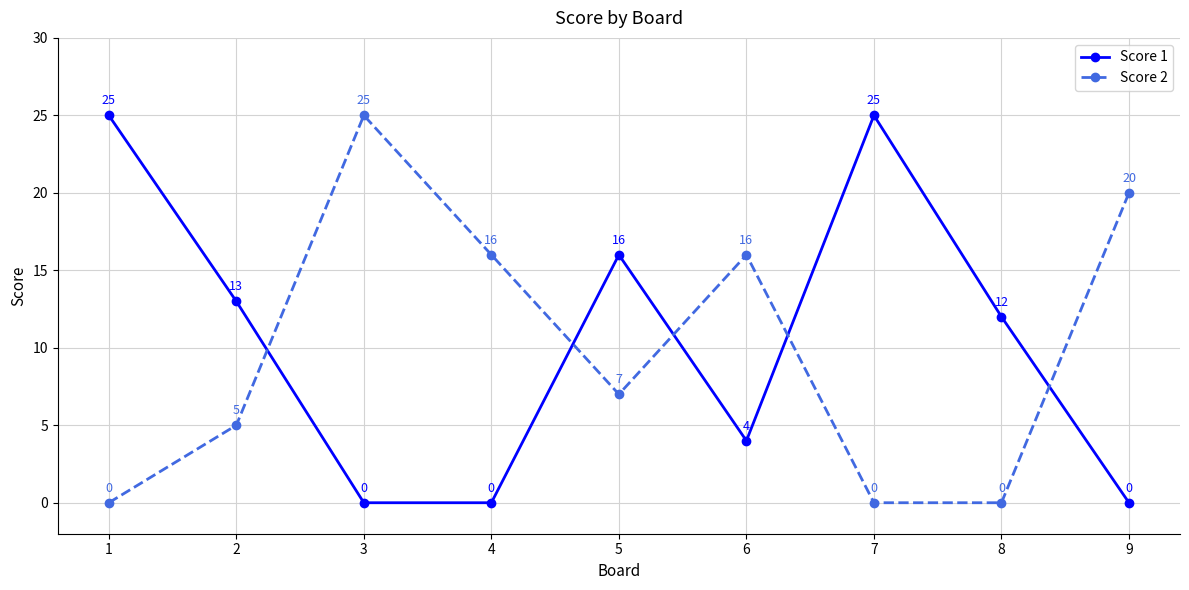

How many Score 1 values are between 0 and 16?

7